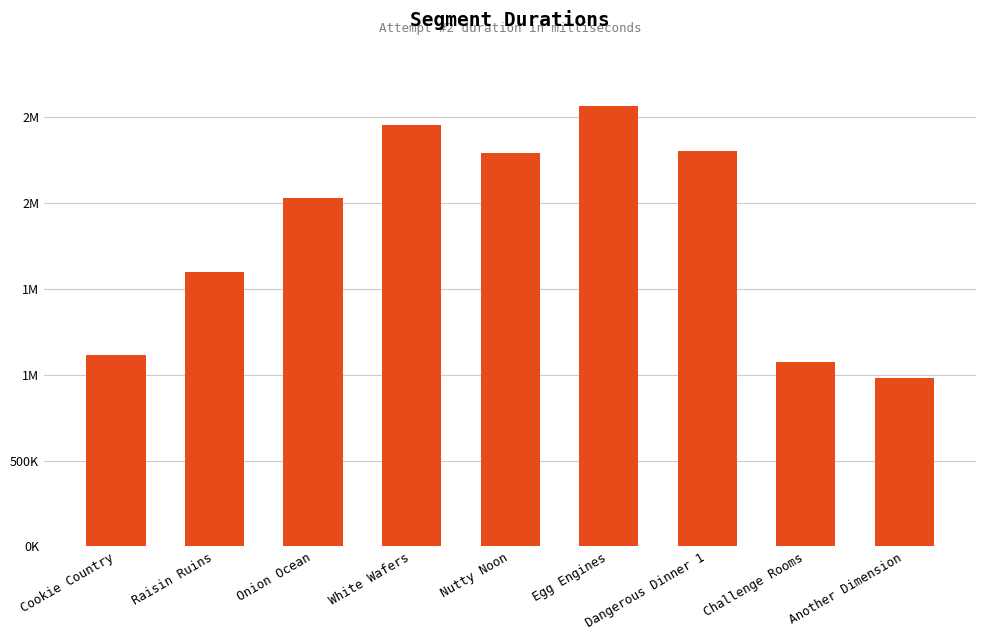

Does the chart contain any negative values?

No